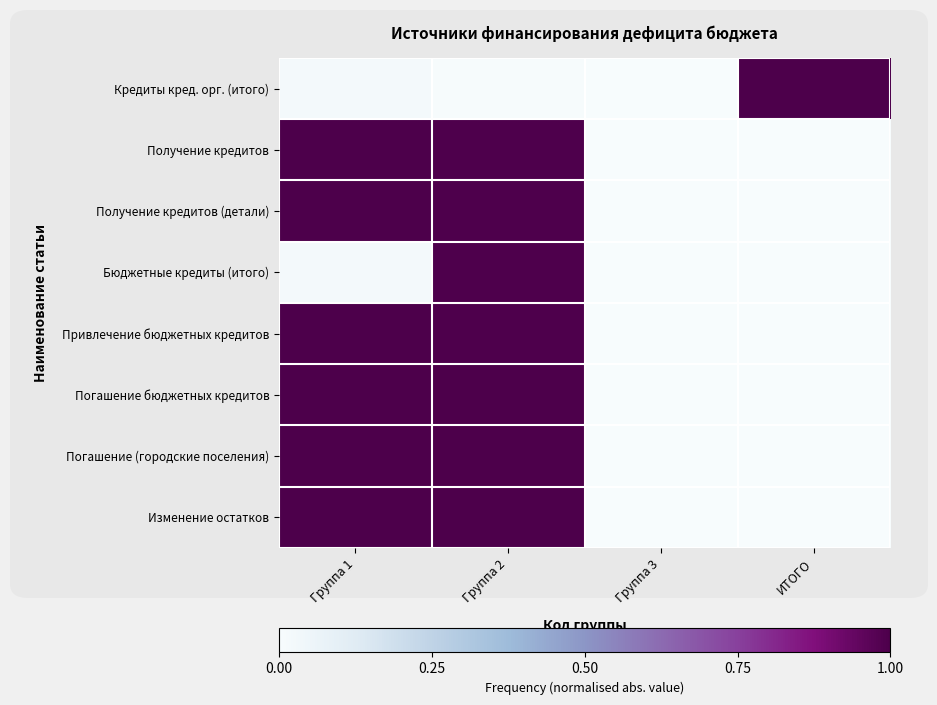

Reading right to left, transcribe all the data shown in this chart.

Кредиты кред. орг. (итого): ИТОГО=1.0	Группа 3=0.0	Группа 2=0.0	Группа 1=0.0
Получение кредитов: ИТОГО=0.0	Группа 3=0.0	Группа 2=1.0	Группа 1=1.0
Получение кредитов (детали): ИТОГО=0.0	Группа 3=0.0	Группа 2=1.0	Группа 1=1.0
Бюджетные кредиты (итого): ИТОГО=0.0	Группа 3=0.0	Группа 2=1.0	Группа 1=0.0
Привлечение бюджетных кредитов: ИТОГО=0.0	Группа 3=0.0	Группа 2=1.0	Группа 1=1.0
Погашение бюджетных кредитов: ИТОГО=0.0	Группа 3=0.0	Группа 2=1.0	Группа 1=1.0
Погашение (городские поселения): ИТОГО=0.0	Группа 3=0.0	Группа 2=1.0	Группа 1=1.0
Изменение остатков: ИТОГО=0.0	Группа 3=0.0	Группа 2=1.0	Группа 1=1.0